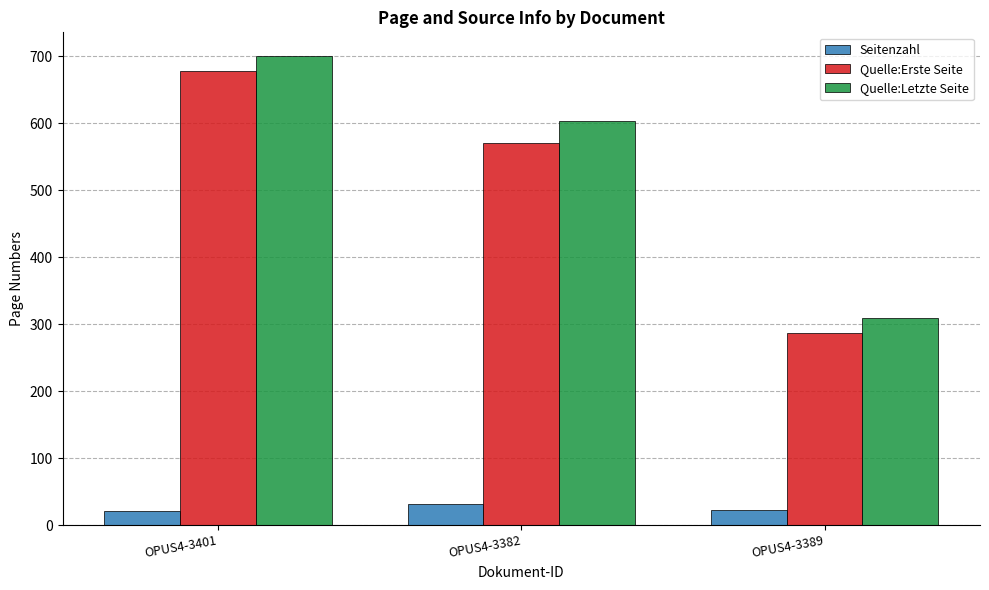

Which series has the widest spread of values?

Quelle:Erste Seite